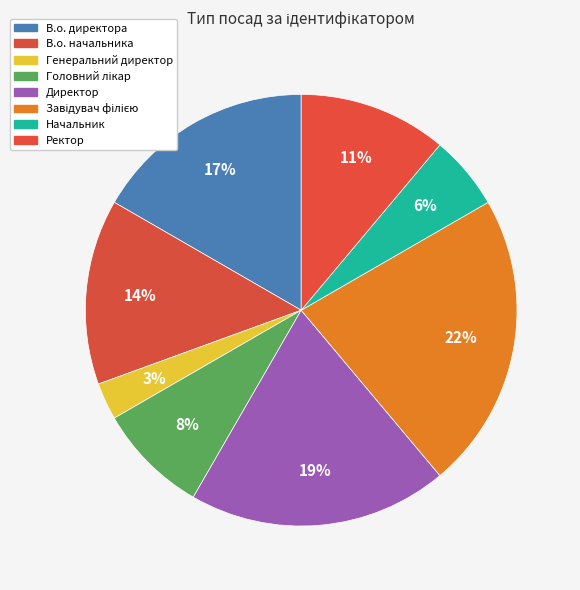

Is it true that В.о. начальника is 5% of the pie?

False